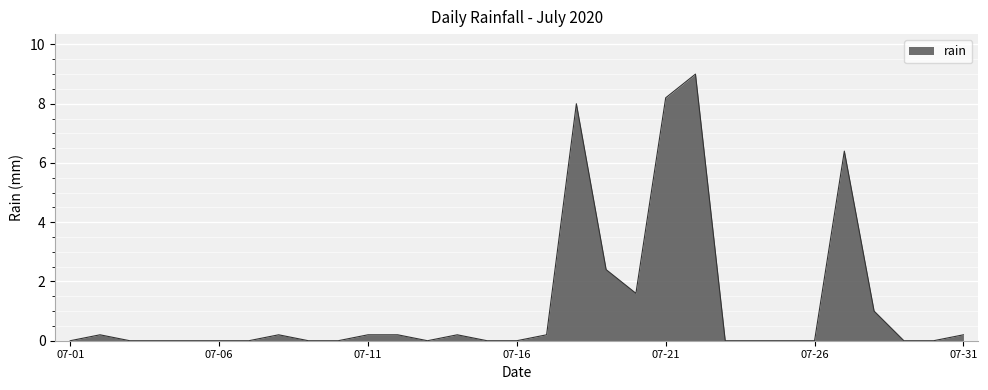

What is the difference between the maximum and minimum values?

9.0